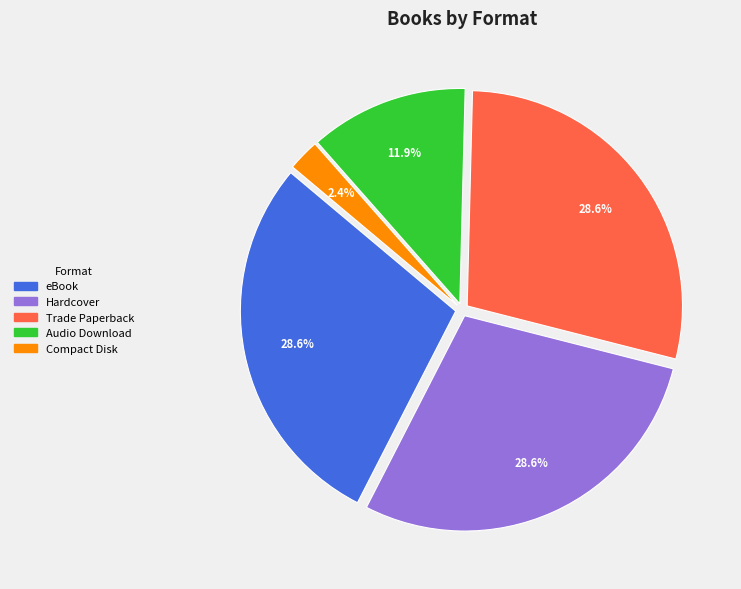

Which slice is the smallest?

Compact Disk